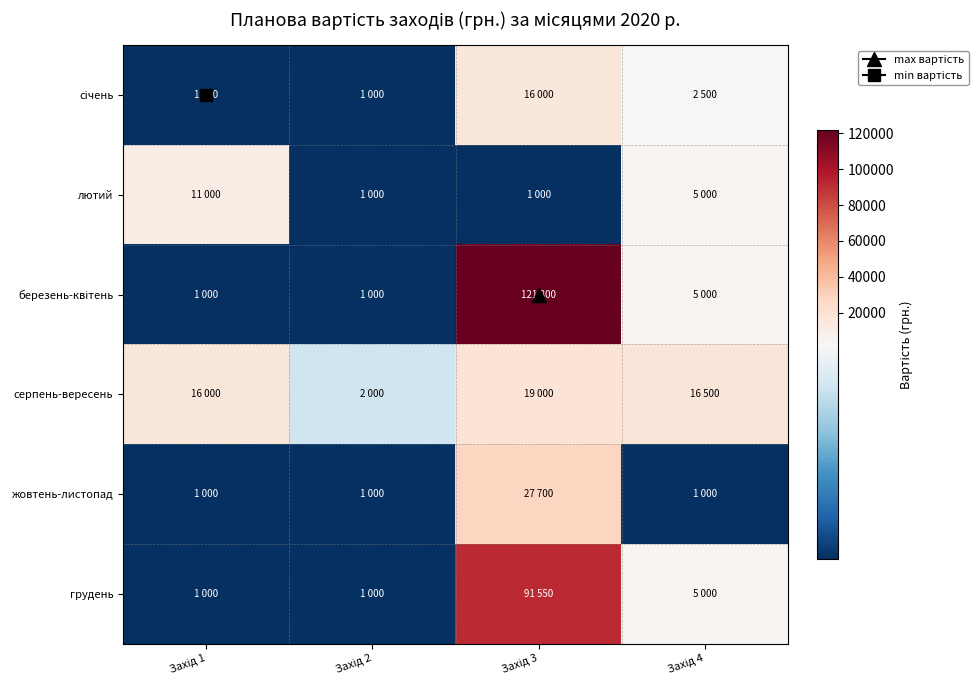

Which series changed the most between Захід 2 and Захід 4?

серпень-вересень